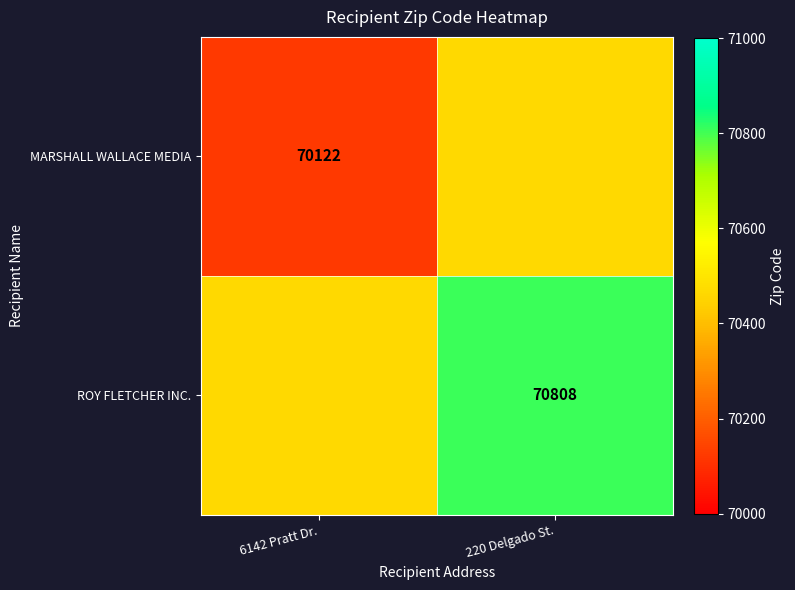

Is it true that MARSHALL WALLACE MEDIA equals 46818 at 6142 Pratt Dr.?

False